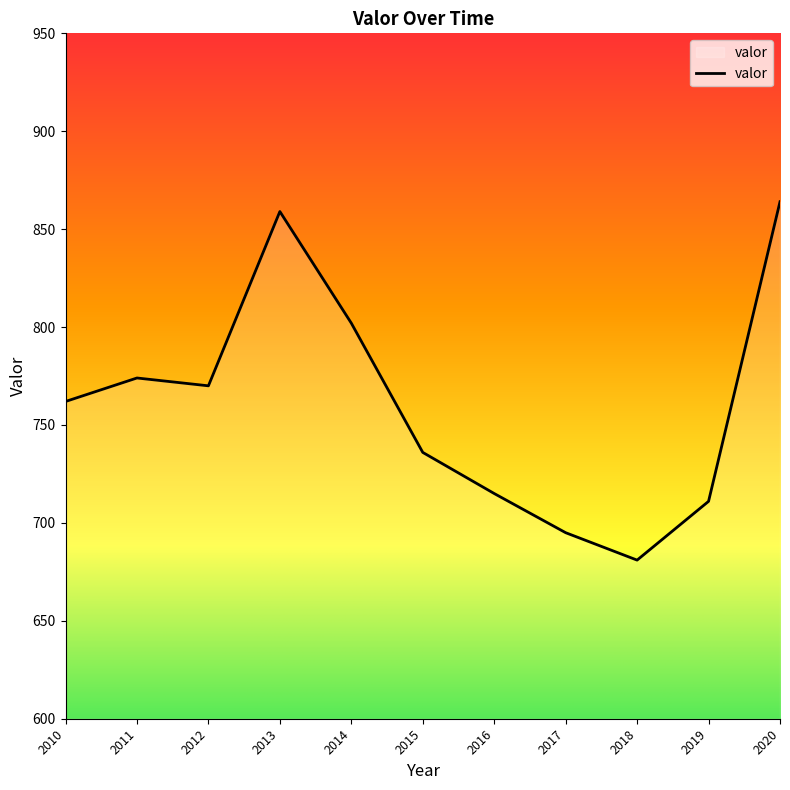

What is the smallest value displayed?

681